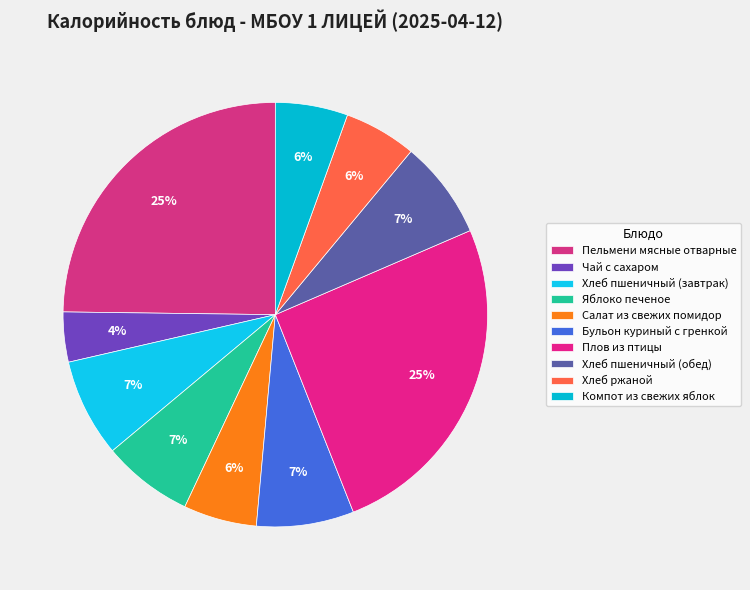

Count the number of slices in the pie.

10